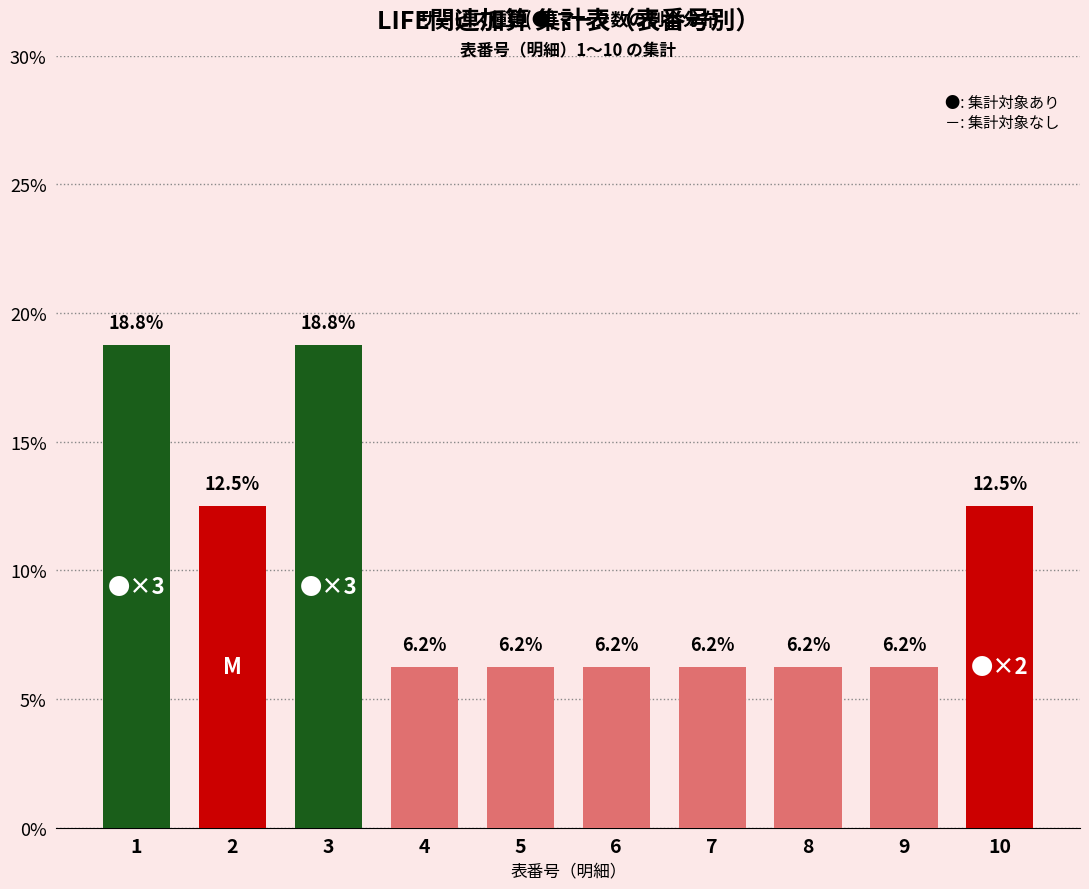

What is the maximum value shown in the chart?

18.8